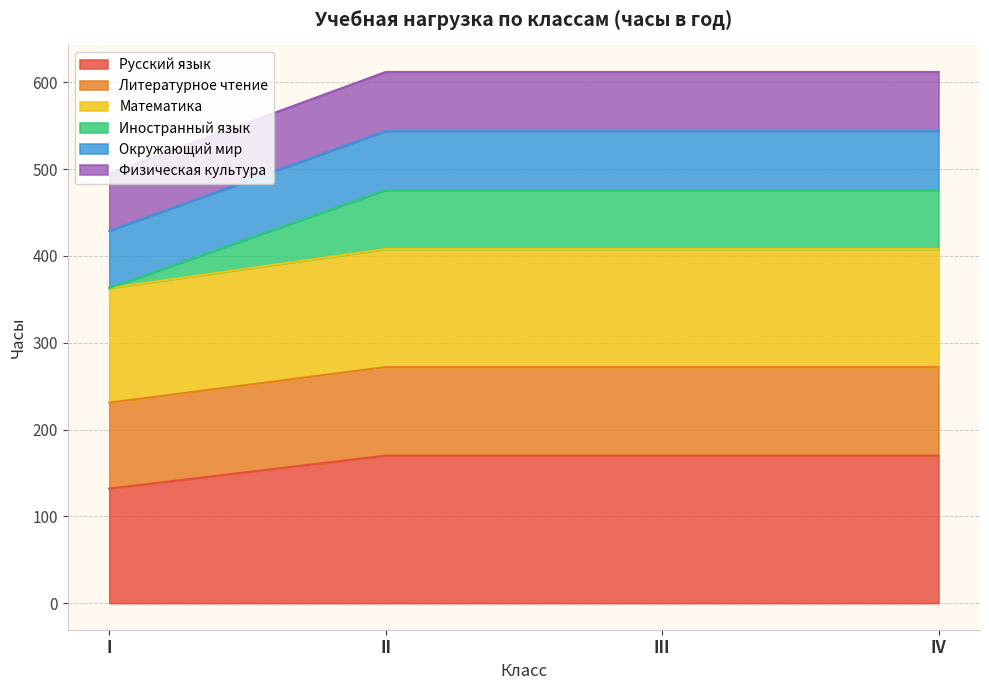

True or false: Математика and Иностранный язык intersect in this chart.

False